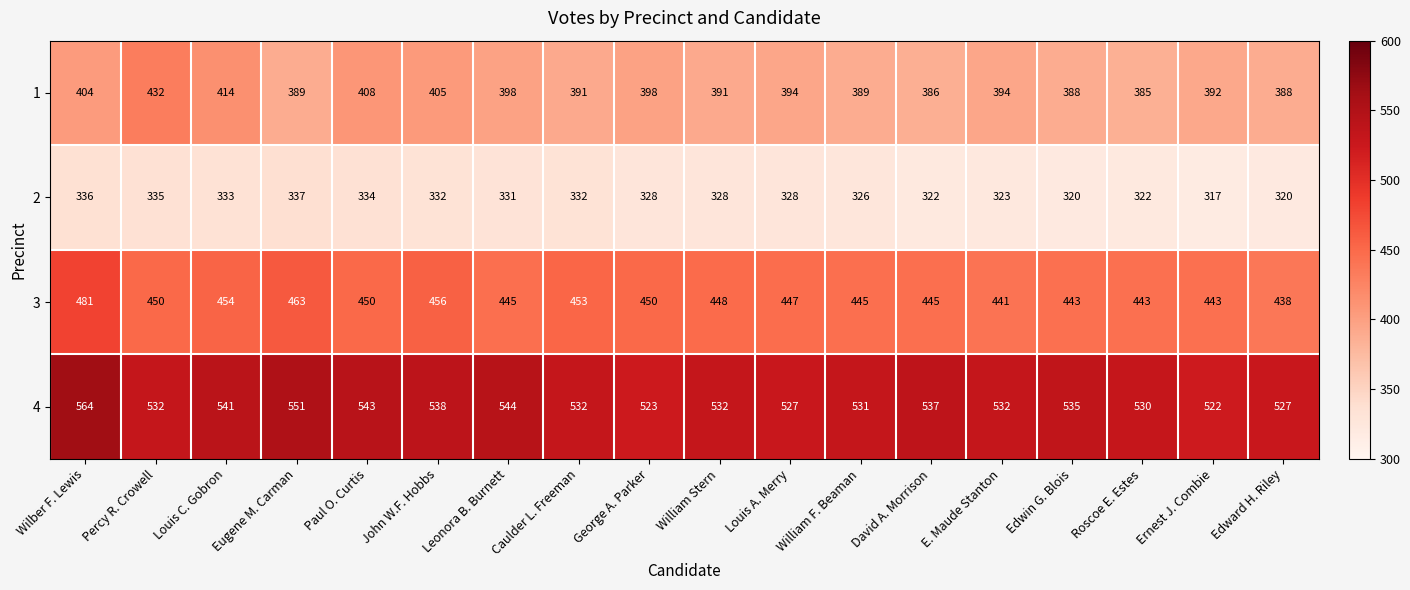

Rank the series by their maximum value, from highest to lowest.

4, 3, 1, 2